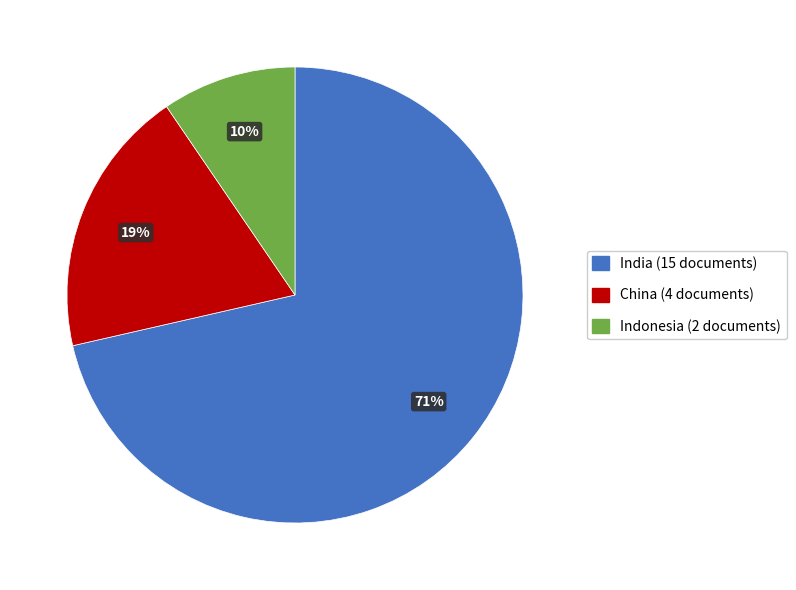

Count the number of slices in the pie.

3